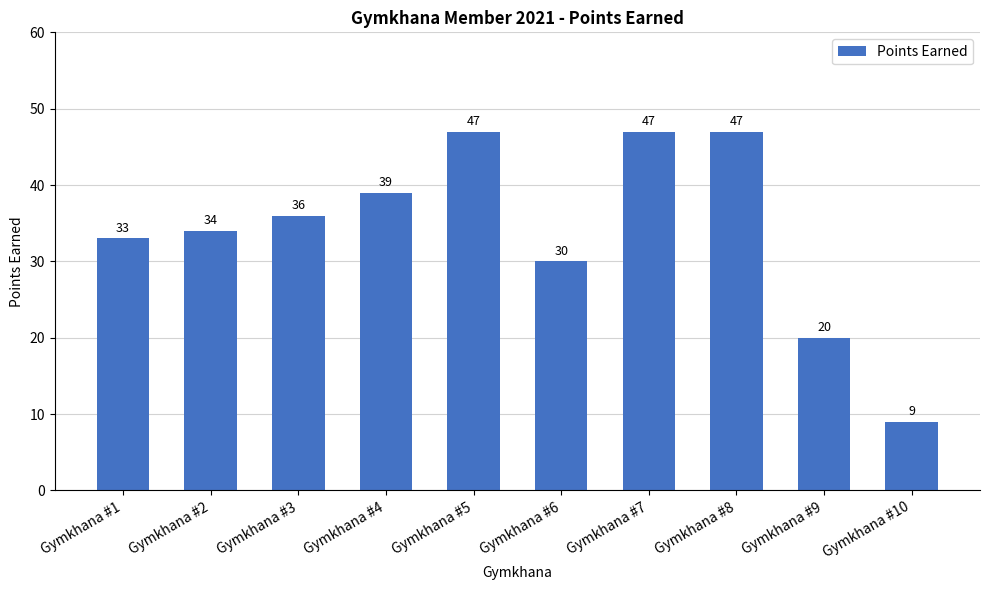

Reading left to right, transcribe all the data shown in this chart.

Gymkhana #1=33	Gymkhana #2=34	Gymkhana #3=36	Gymkhana #4=39	Gymkhana #5=47	Gymkhana #6=30	Gymkhana #7=47	Gymkhana #8=47	Gymkhana #9=20	Gymkhana #10=9